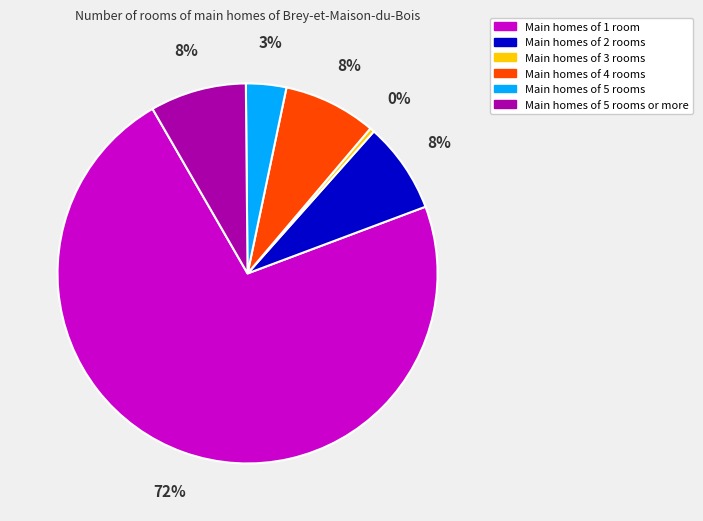

Is there any slice that represents more than half of the pie?

Yes